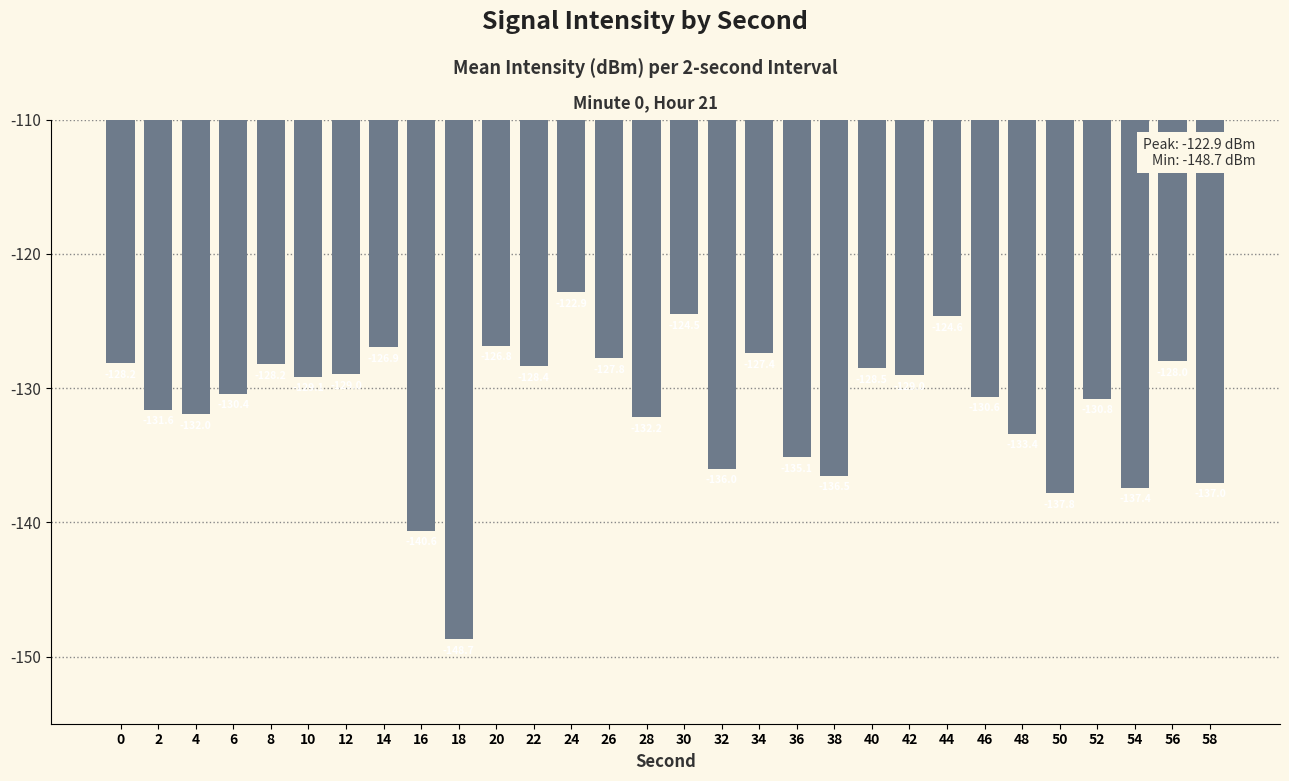

Reading right to left, list all the values displayed in this chart.

58=-137.0	56=-128.0	54=-137.4	52=-130.8	50=-137.8	48=-133.4	46=-130.6	44=-124.6	42=-129.0	40=-128.5	38=-136.5	36=-135.1	34=-127.4	32=-136.0	30=-124.5	28=-132.2	26=-127.8	24=-122.9	22=-128.4	20=-126.8	18=-148.7	16=-140.6	14=-126.9	12=-129.0	10=-129.1	8=-128.2	6=-130.4	4=-132.0	2=-131.6	0=-128.2